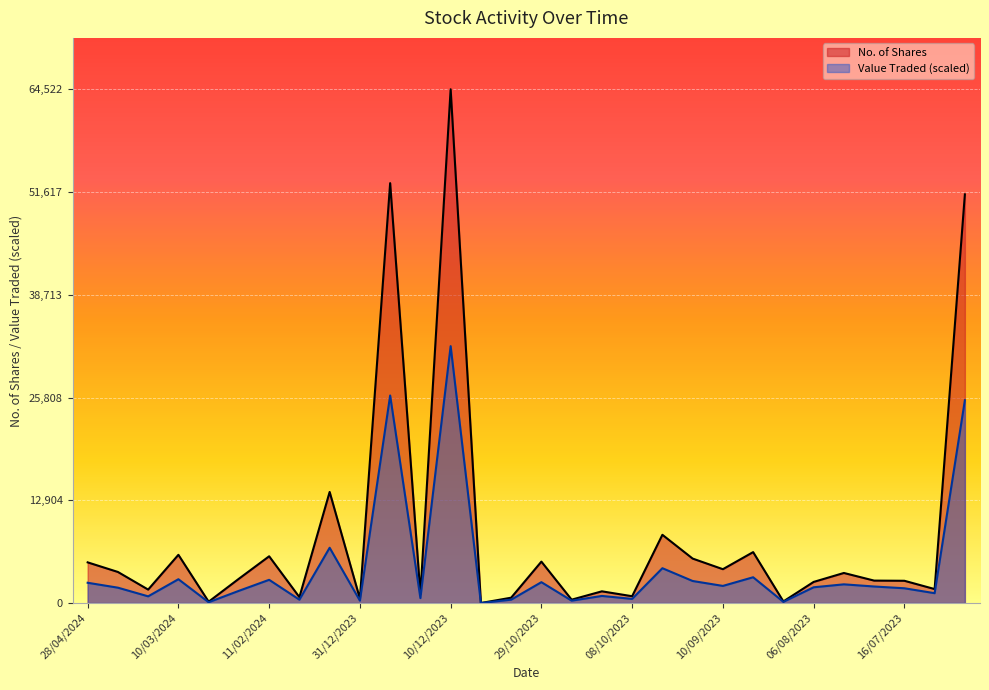

What is the difference between the Value Traded values at 24/03/2024 and 29/10/2023?

1778.6